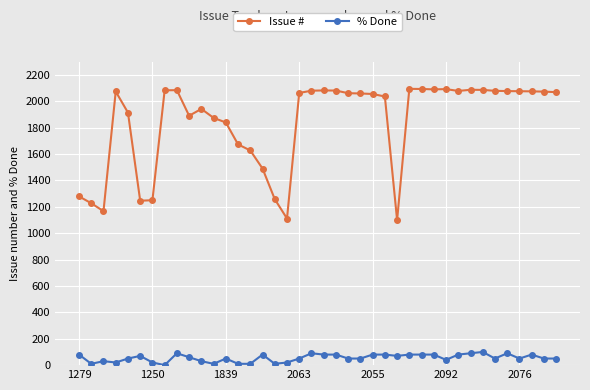

Which series has the largest total across all categories?

Issue #